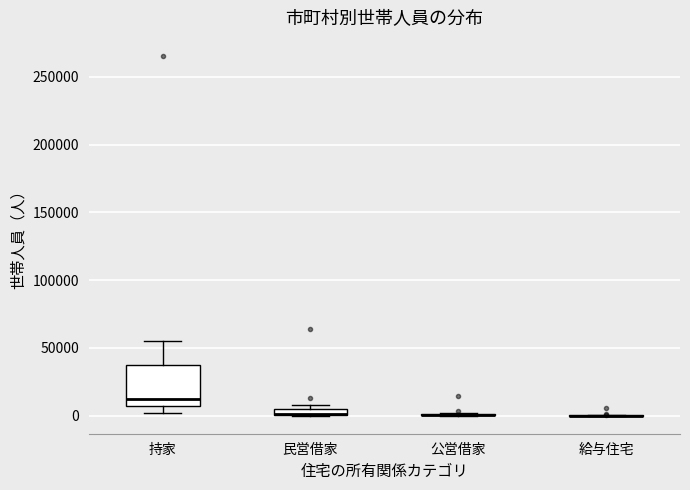

Comparing the boxes themselves (not the whiskers), which one is the tallest?

持家